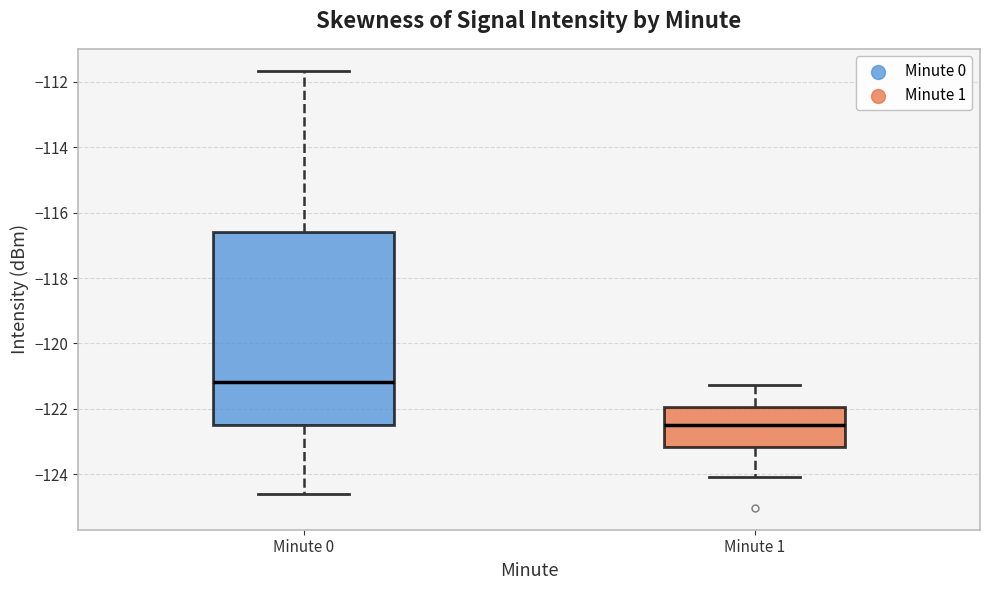

Where is the lower edge of the box for Minute 1 on the y-axis? The values are not printed on the chart, so give them approximately, as read against the axis.

-123.2